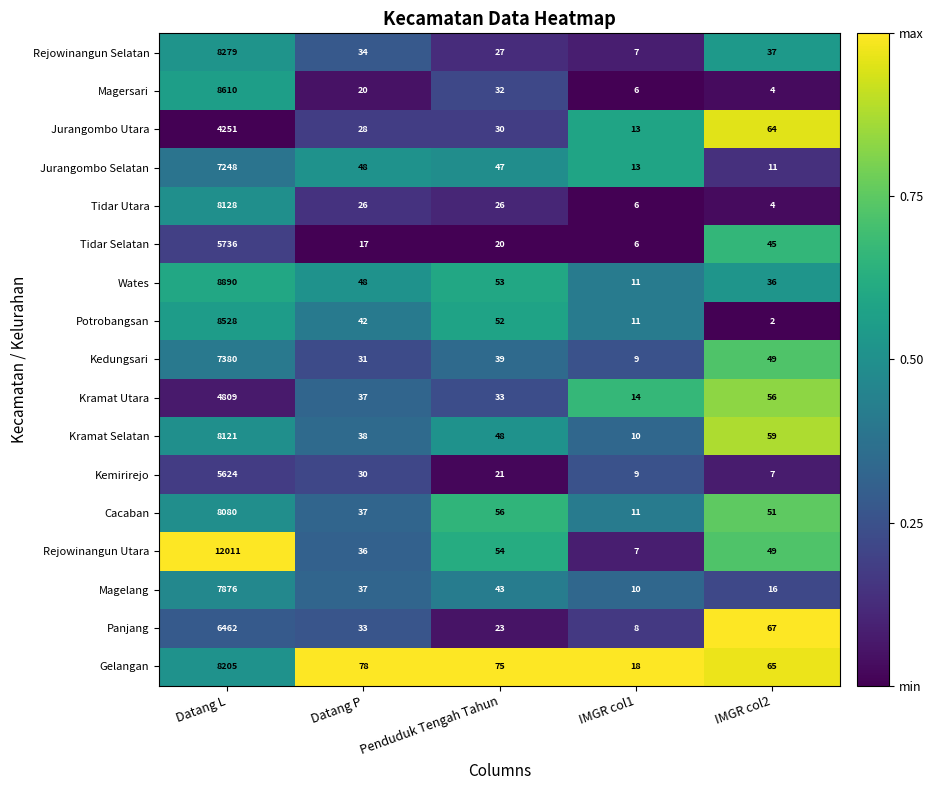

What is the spread (max minus min) of values at Penduduk Tengah Tahun?

55